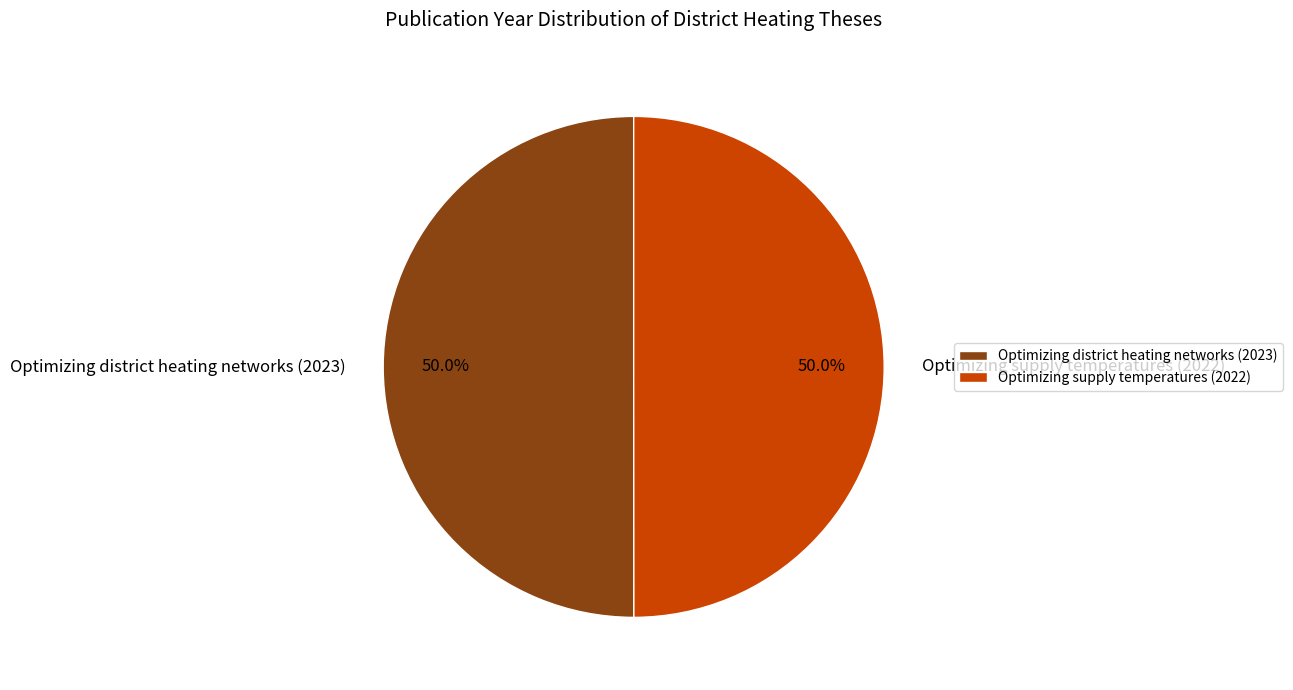

Combined, do Optimizing district heating networks (2023) and Optimizing supply temperatures (2022) account for over 50%?

Yes